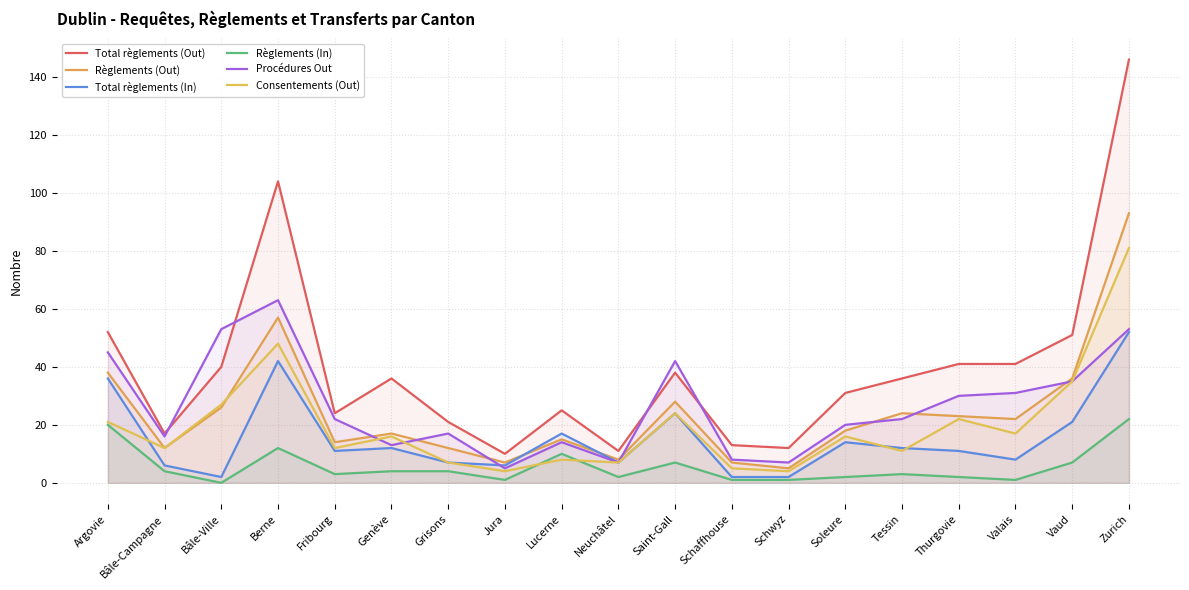

How many lines are shown in the chart?

6